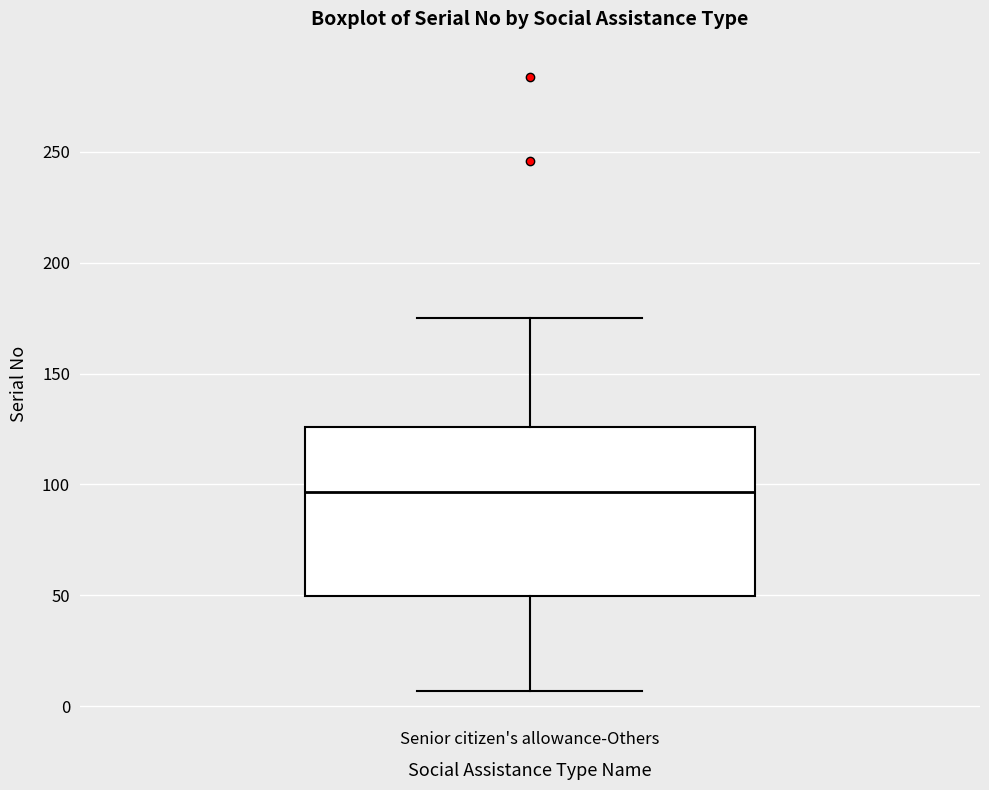

Where is the lower edge of the box for Senior citizen's allowance-Others on the y-axis? The values are not printed on the chart, so give them approximately, as read against the axis.

50